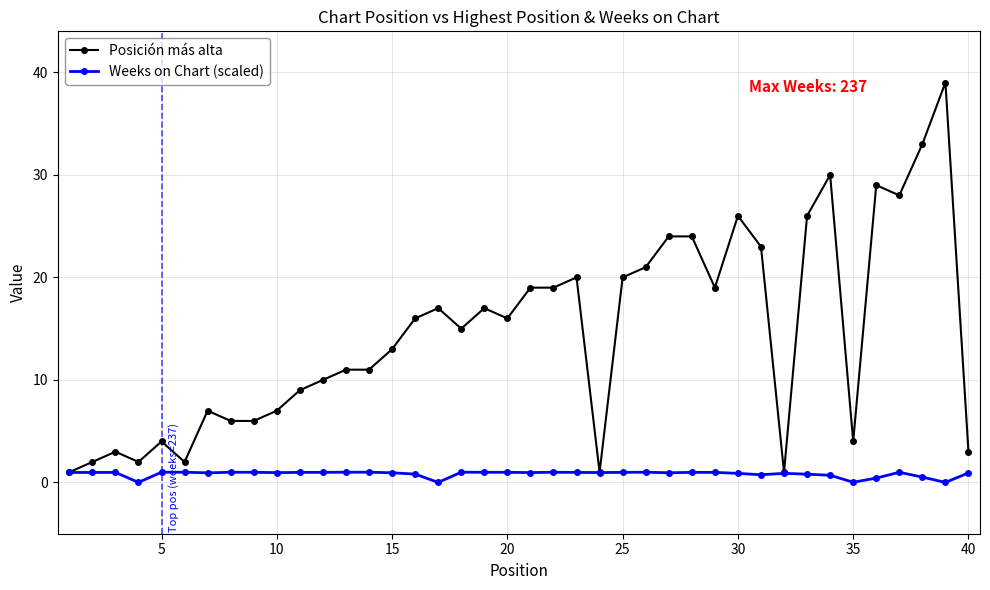

Which series has the largest range (max minus min)?

Posición más alta